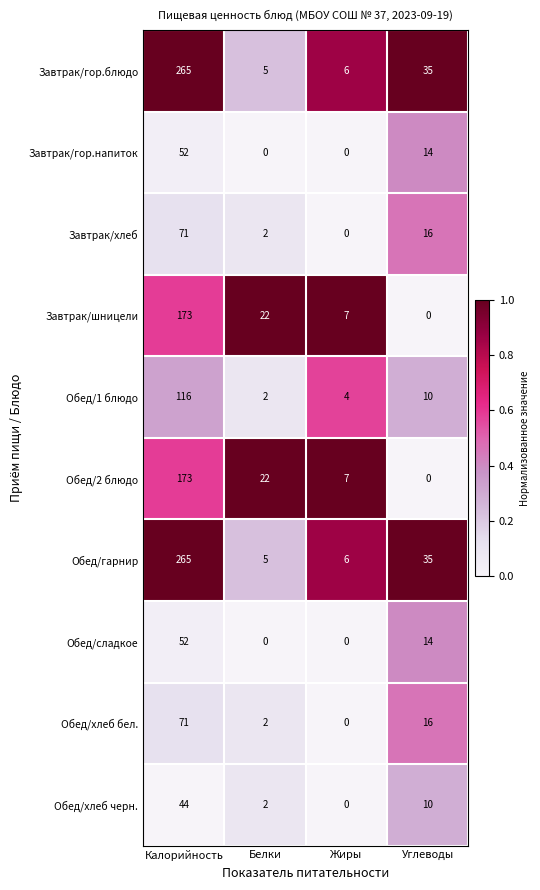

Count the number of categories in the chart.

4